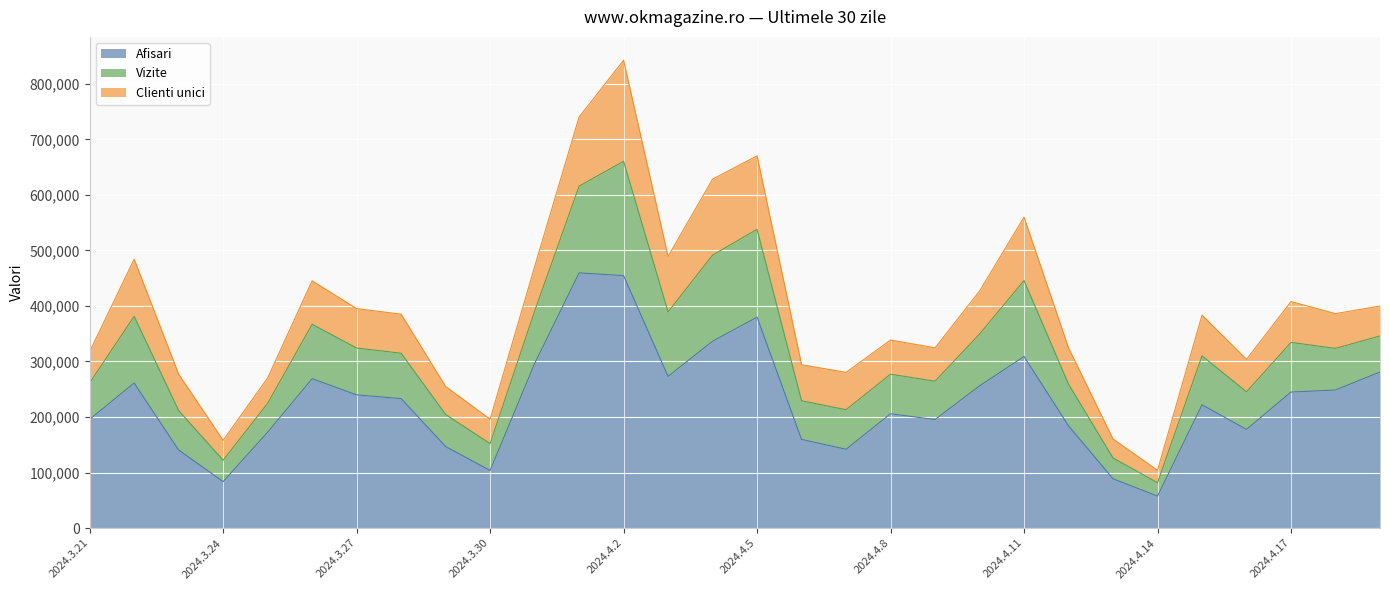

Does the chart display data point markers on the line(s)?

No